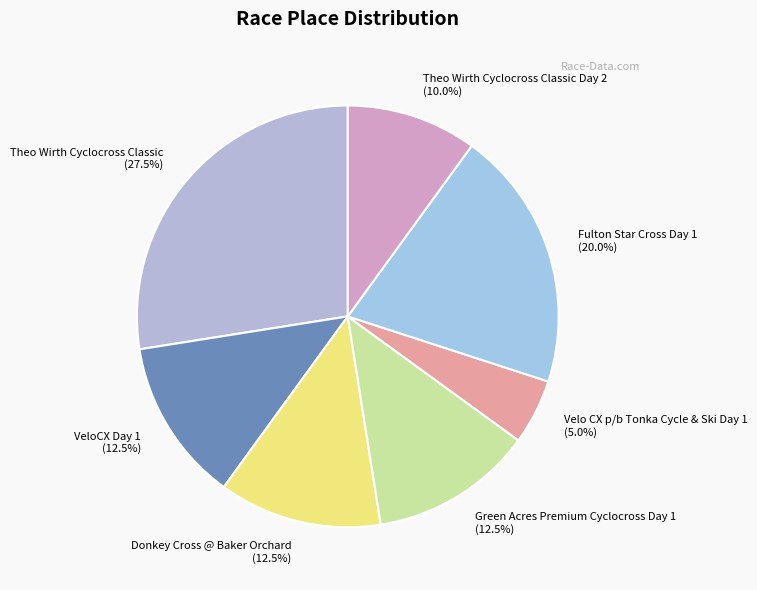

Is there any slice that represents more than half of the pie?

No